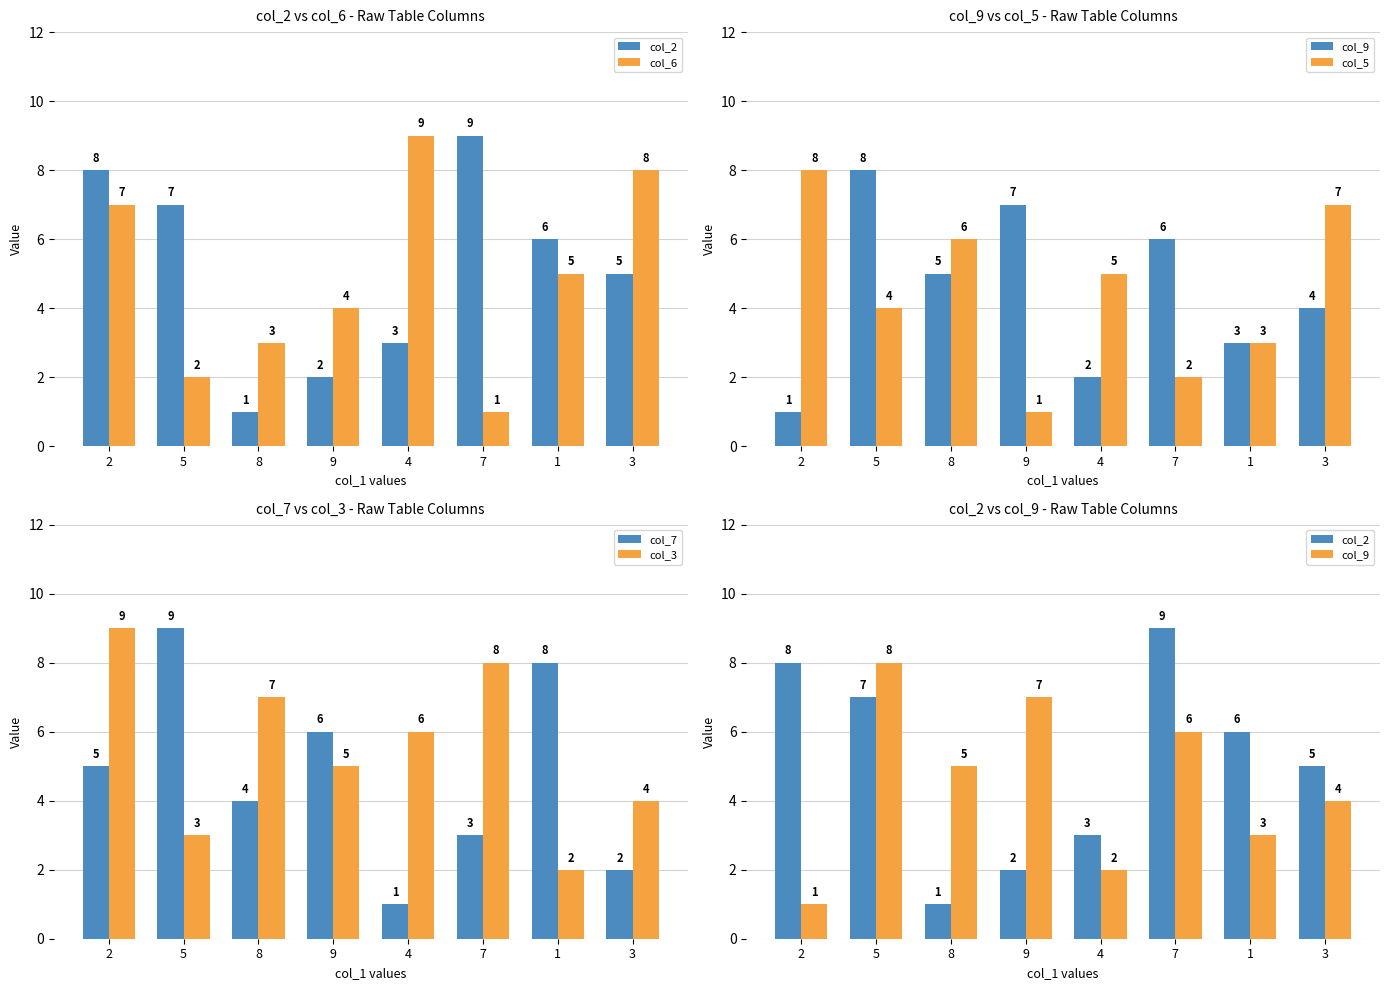

The value of col_5 at 1 is 3. True or false?

True